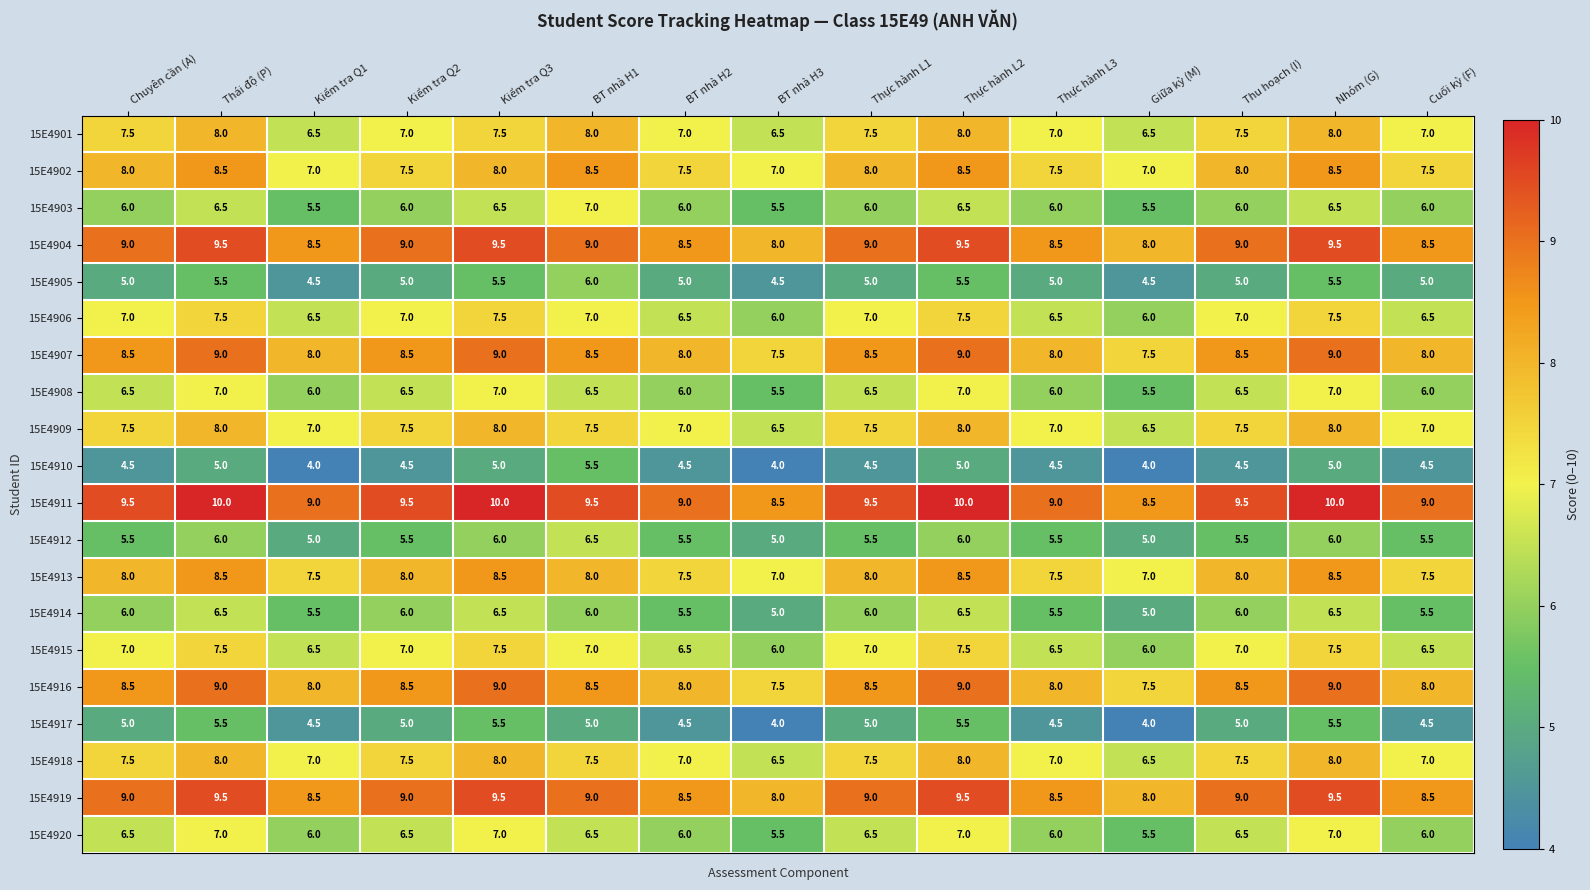

What is the spread (max minus min) of values at Thực hành L2?

5.0